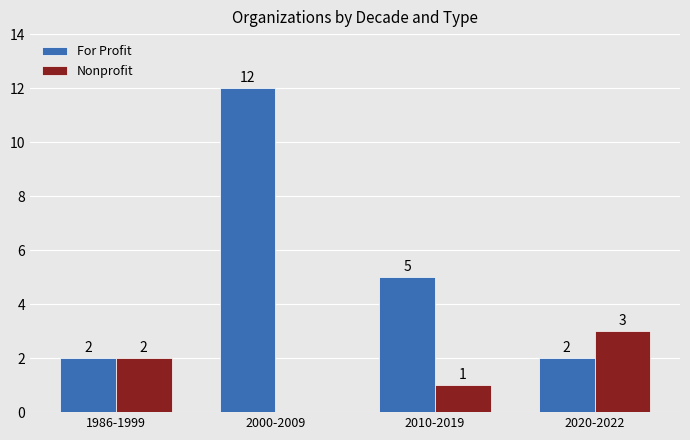

How many groups of bars are there?

4